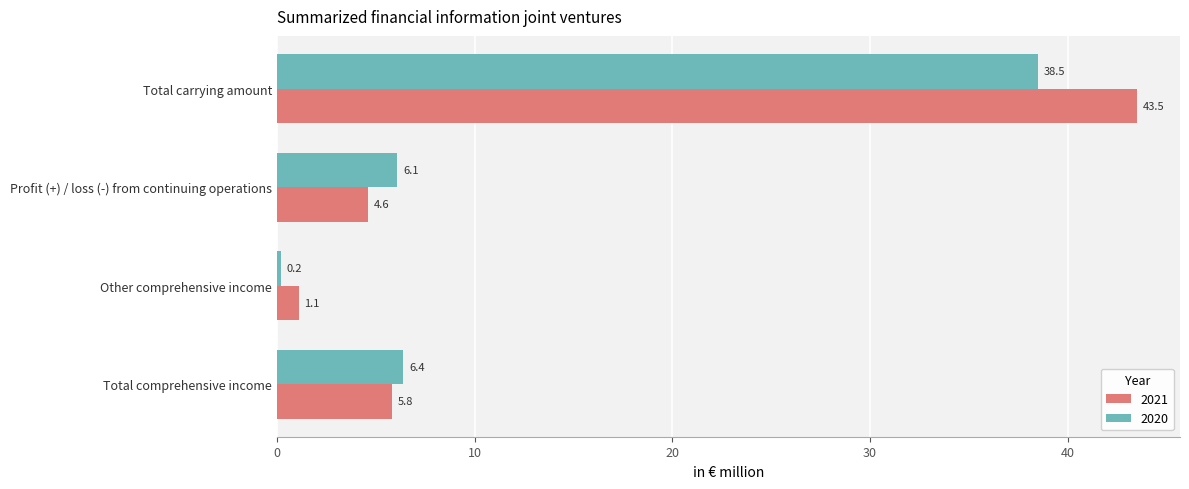

What value does the 2021 series have at Other comprehensive income?

1.1